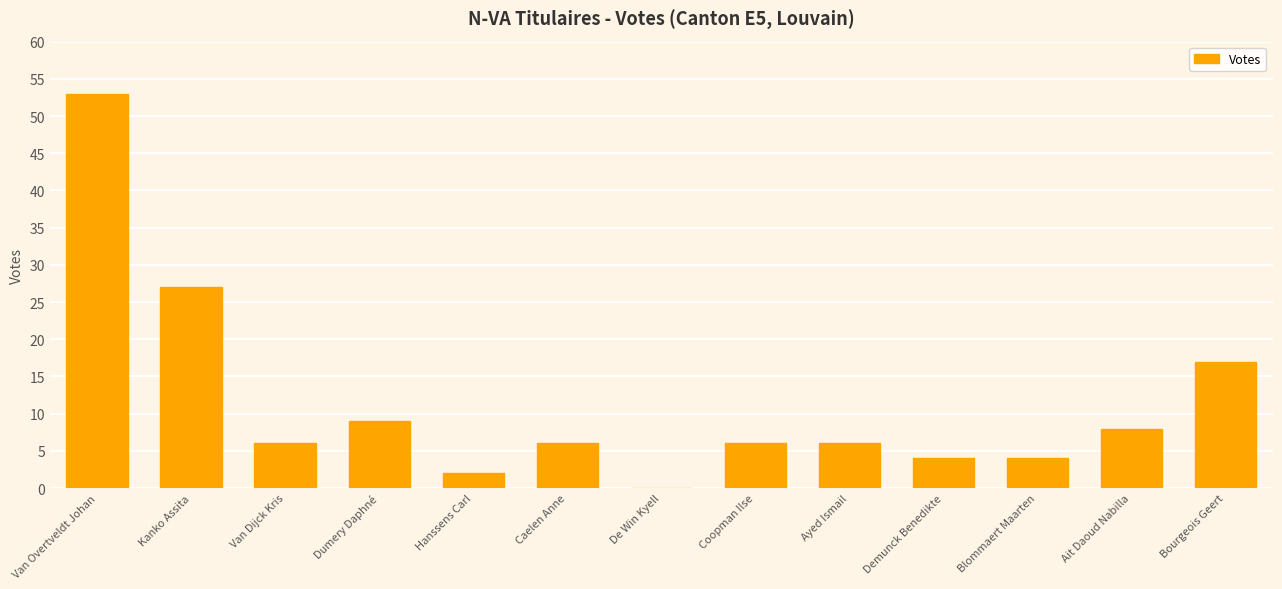

Which category has the highest value across all series?

Van Overtveldt Johan